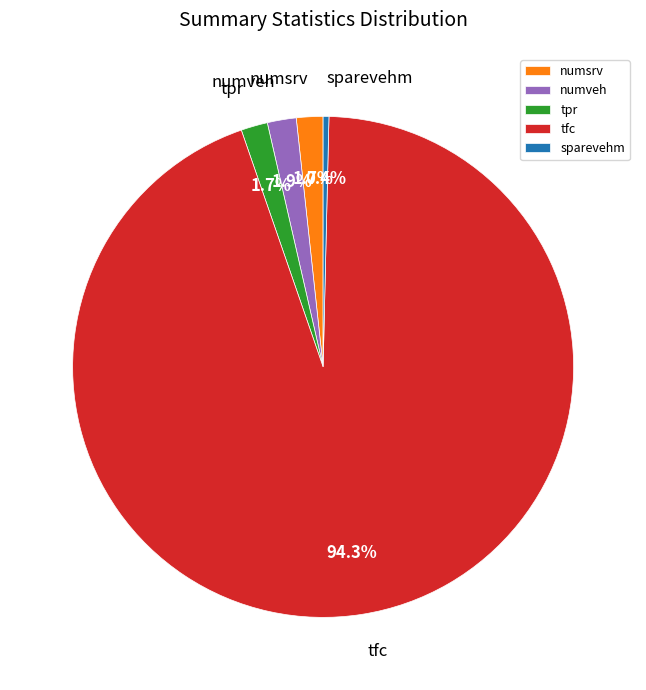

Approximately how many times larger is the value at numsrv compared to tpr?

1.0